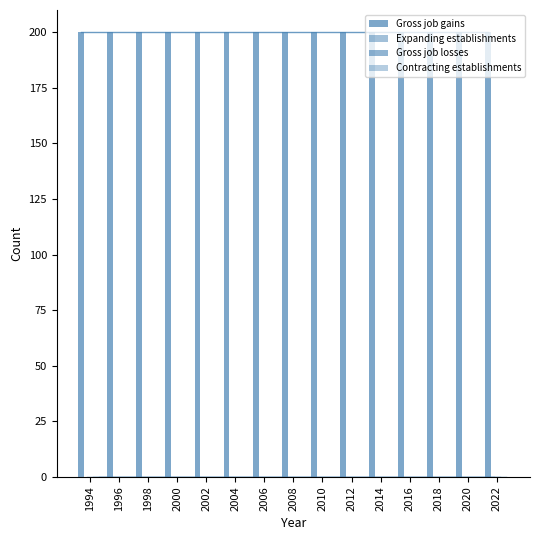

At which label is Gross job losses closest to 0?

1994